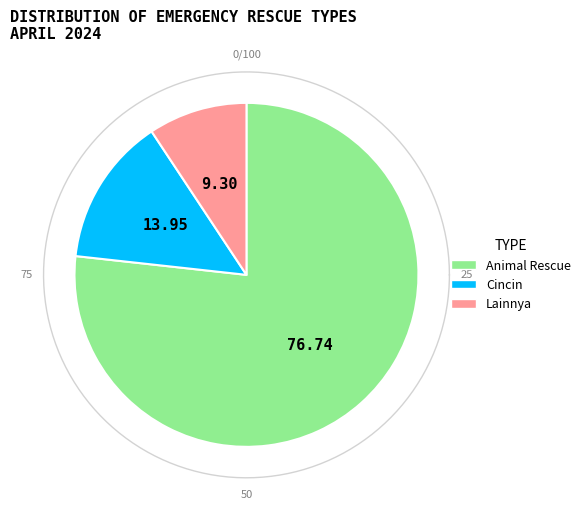

The Water Rescue slice represents 15% of the pie. True or false?

False